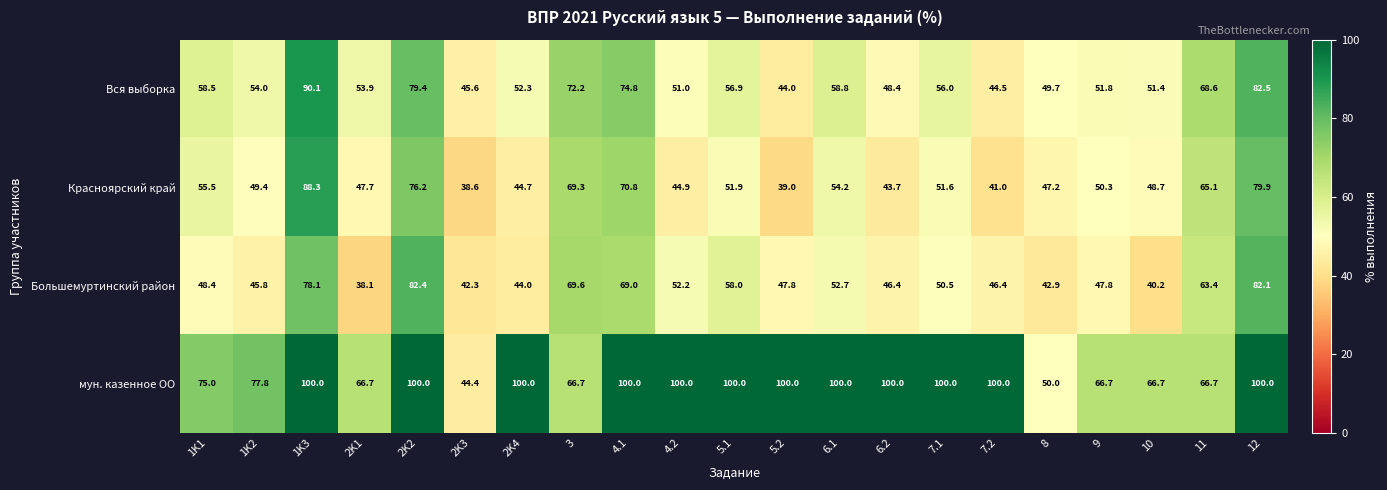

What is the difference between the highest and lowest values at 1K3?

21.9